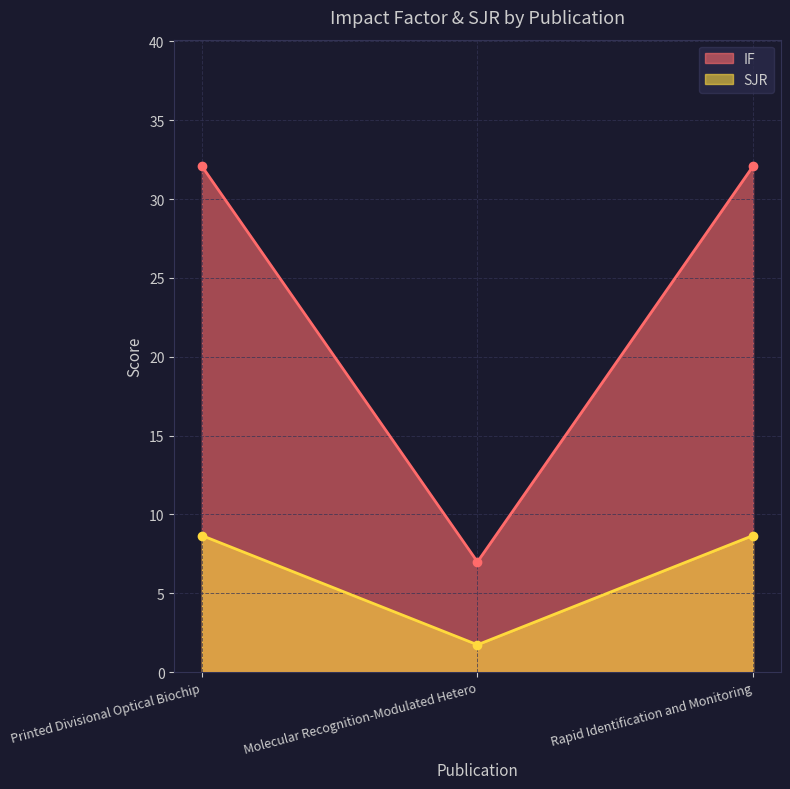

What is the label of the 2nd point from the left?

Molecular Recognition-Modulated Hetero